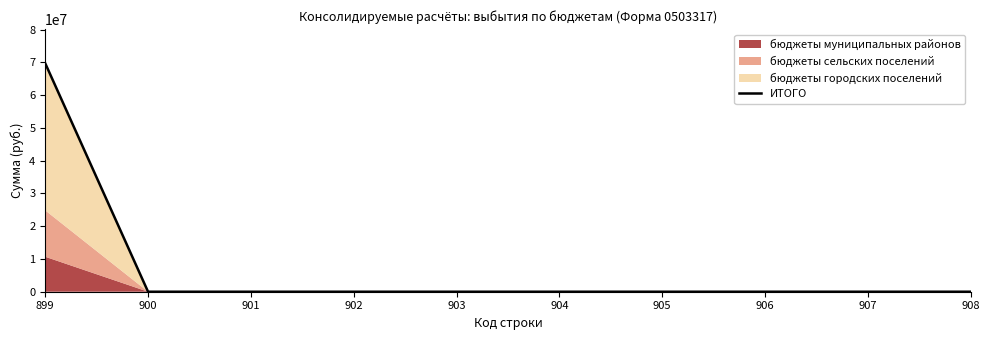

List the labels in order of value, largest first.

899, 900, 901, 902, 903, 904, 905, 906, 907, 908